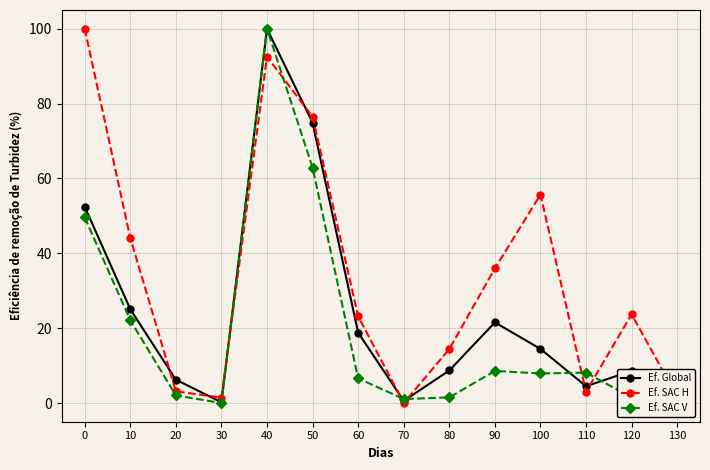

What is the approximate value of Ef. SAC H at 10?

44.1